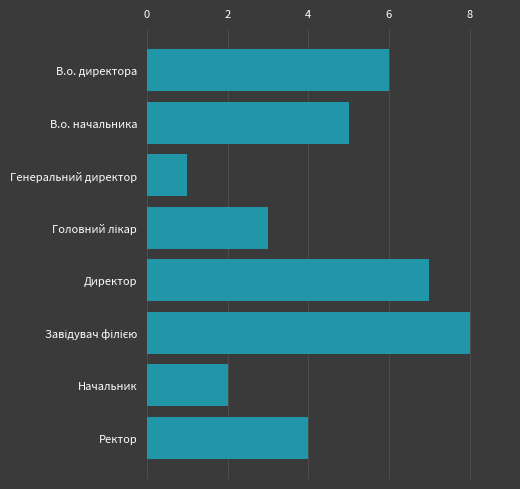

What is the greatest value displayed?

8